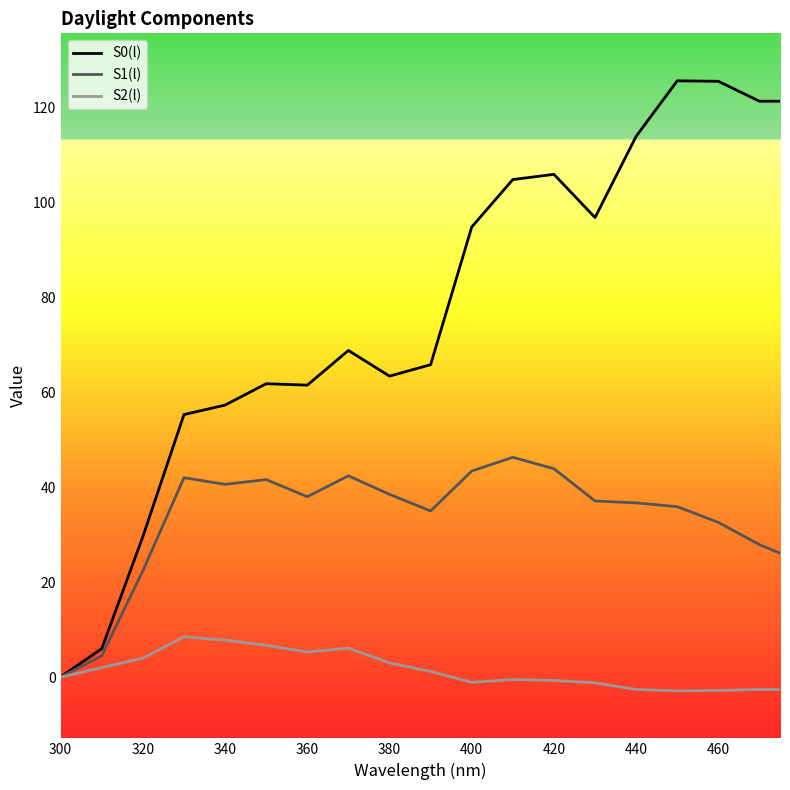

What is the total value across all series at 340?

105.7